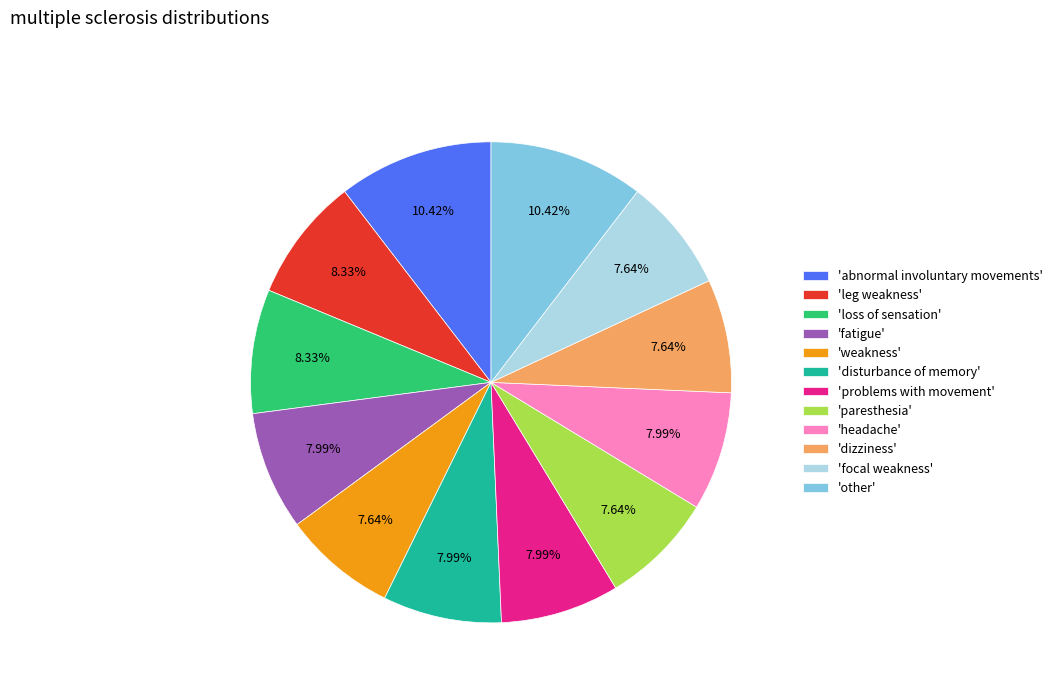

What is the ratio of the value at 'loss of sensation' to the value at 'abnormal involuntary movements'?

0.8